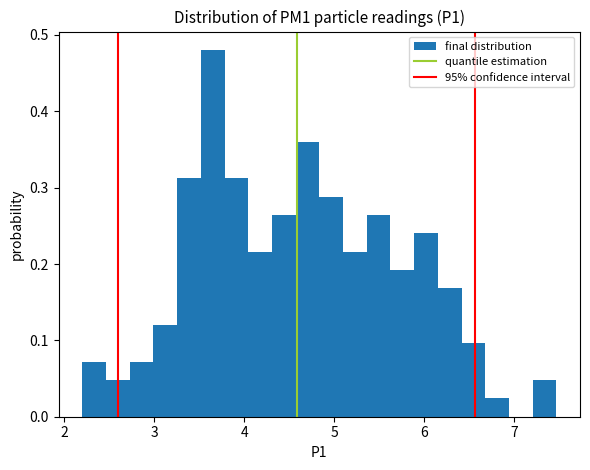

Around what value on the x-axis is the tallest bar? Give the approximate position of its centre, as read against the axis.

3.6